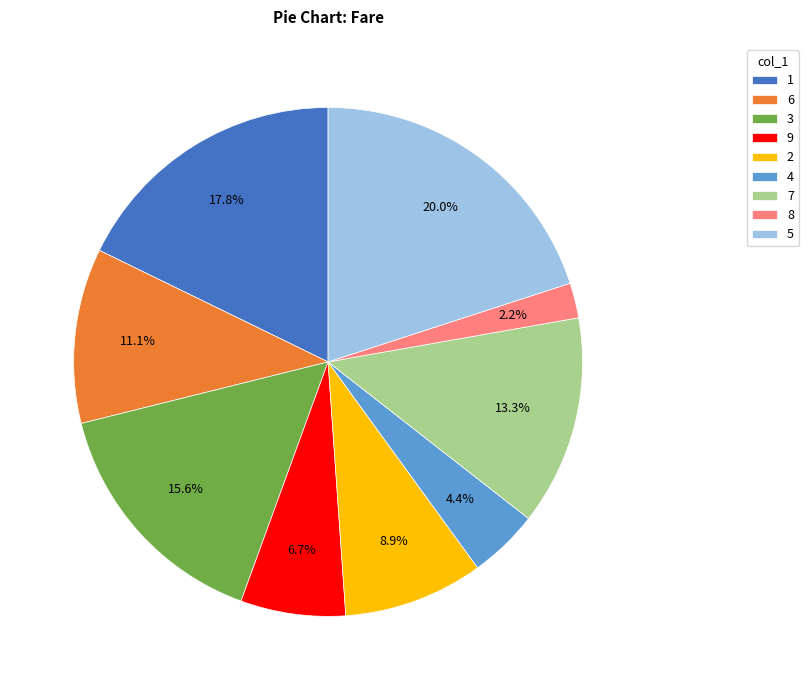

What is the ratio of the value at 9 to the value at 8?

3.0